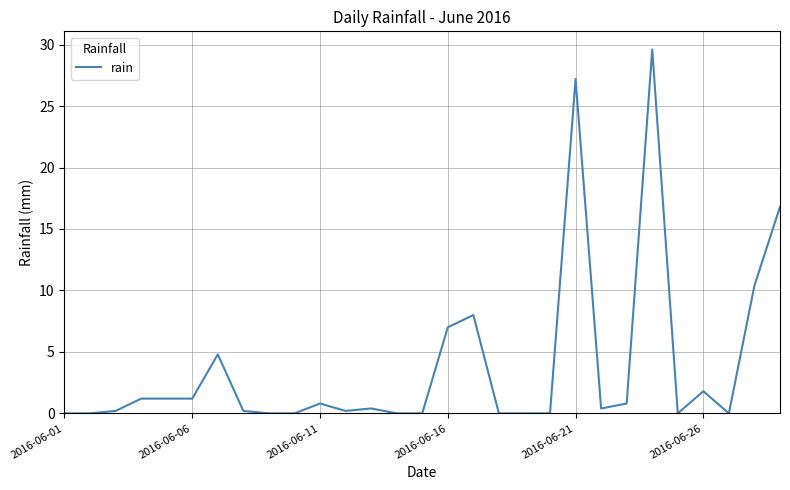

What is the maximum value shown in the chart?

29.6